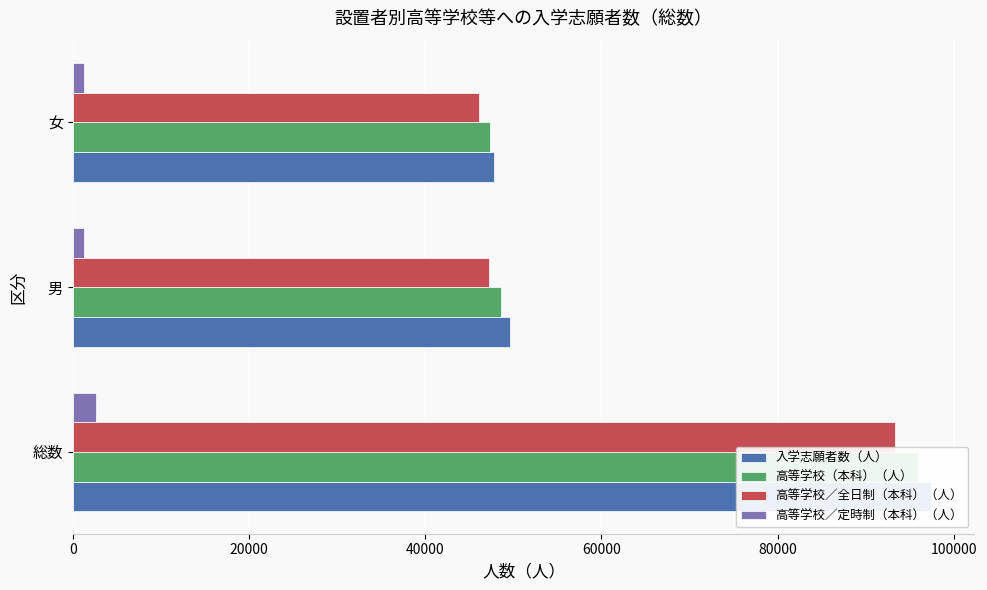

Are the bars grouped side by side (vs. stacked)?

Yes